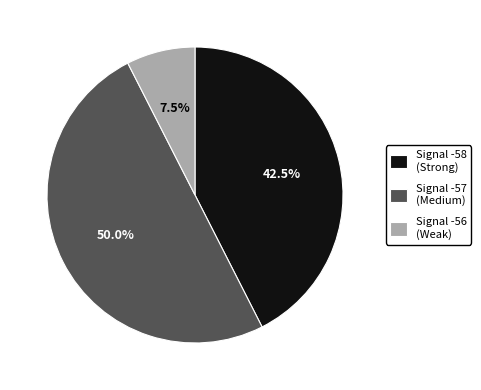

How many segments does this pie chart have?

3